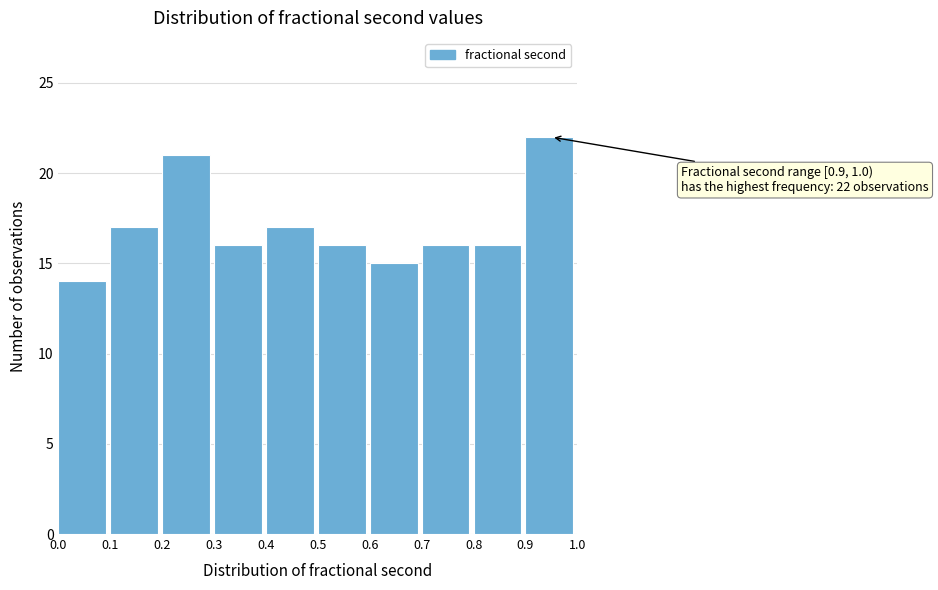

Over which range of the x-axis is the bar tallest?

0.9 to 1.0